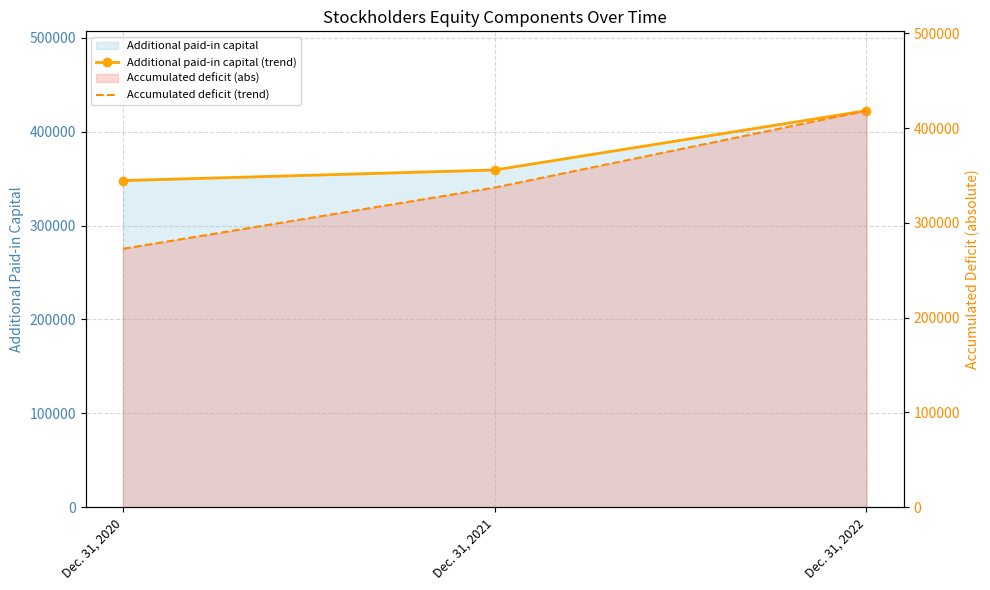

Is the value of Accumulated deficit (trend) at Dec. 31, 2022 greater than the value of Additional paid-in capital (trend) at Dec. 31, 2021?

Yes